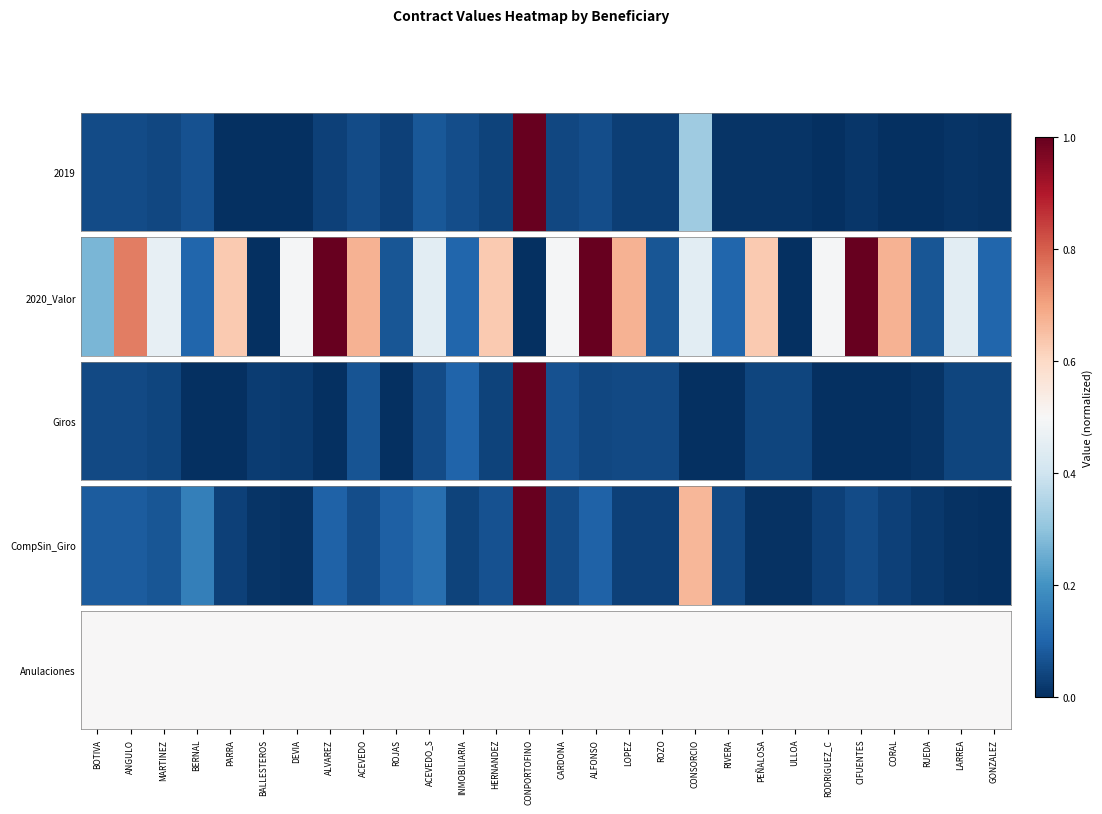

What is the average value of the CompSin_Giro series?

0.1